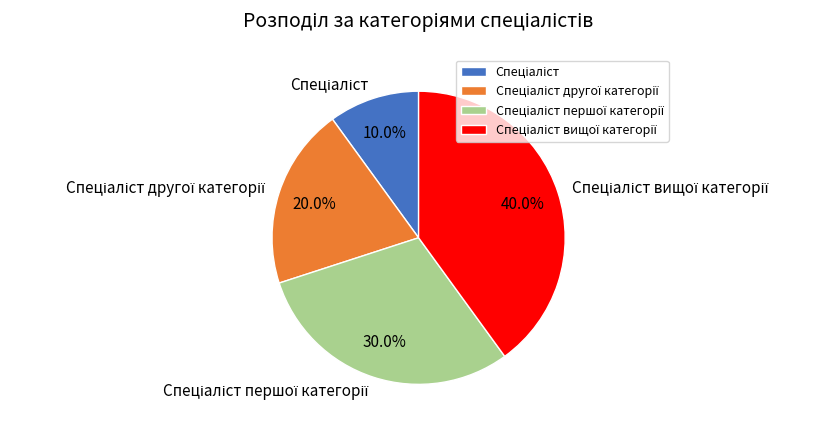

To the nearest percent, what is the average slice percentage?

25%